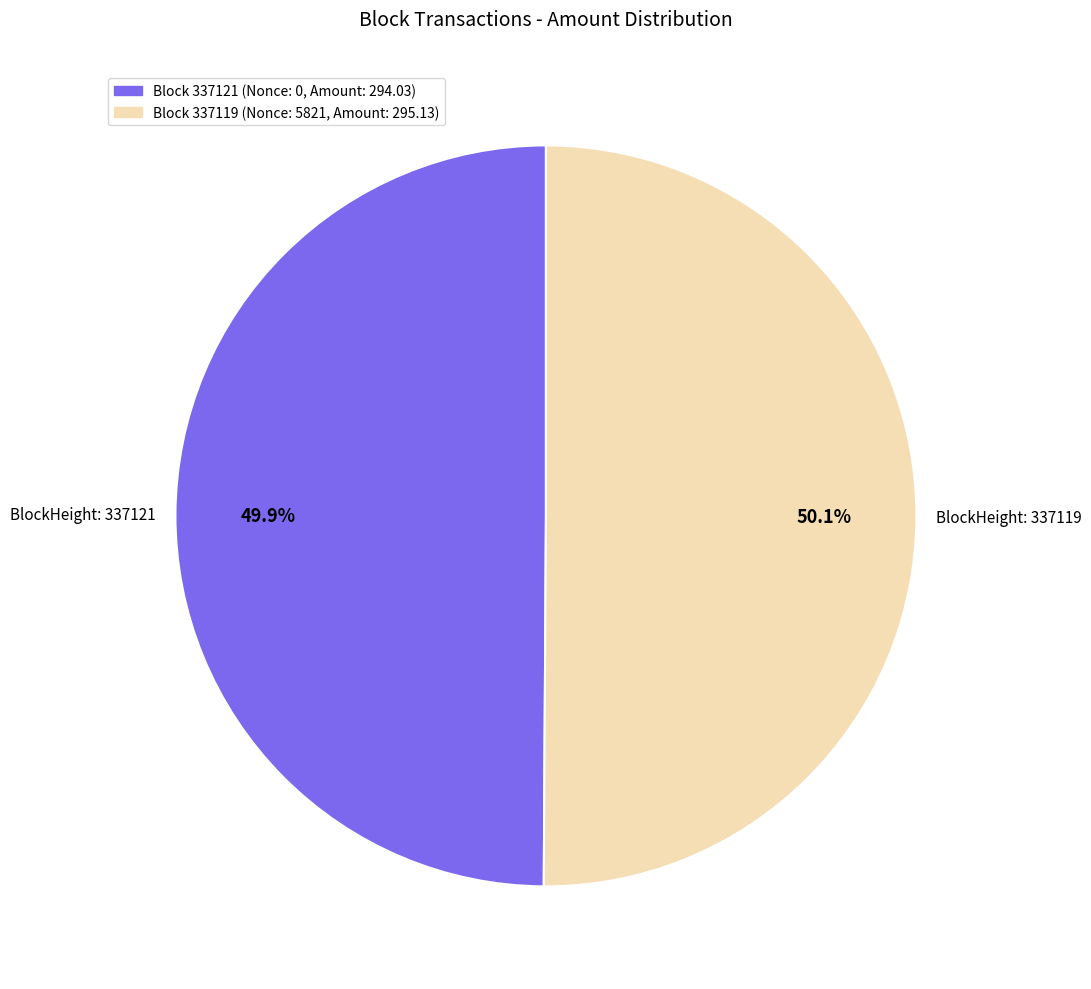

Is there a majority slice in this chart?

Yes